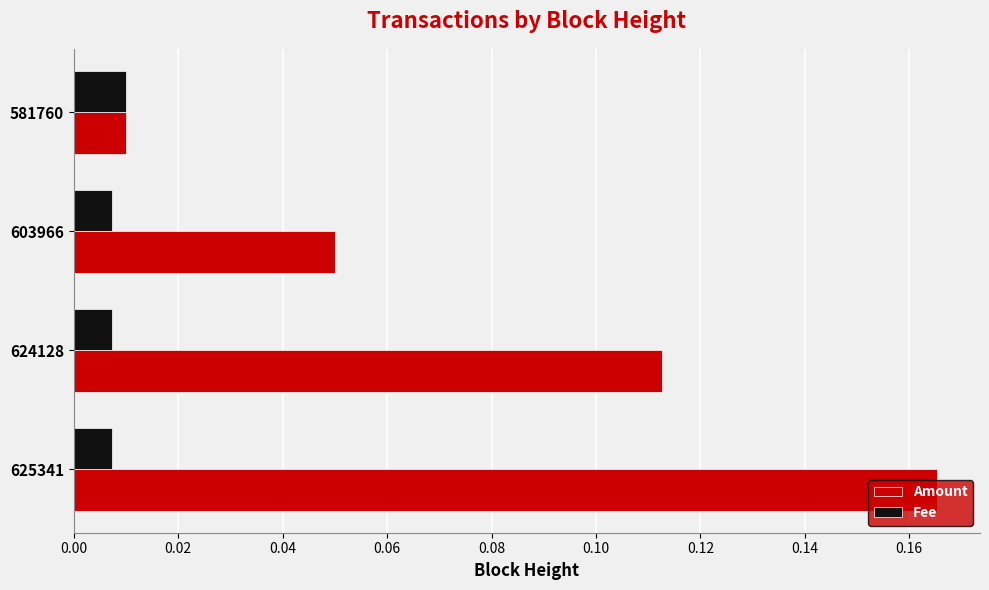

Is it true that Amount equals 0.0 at 624128?

False